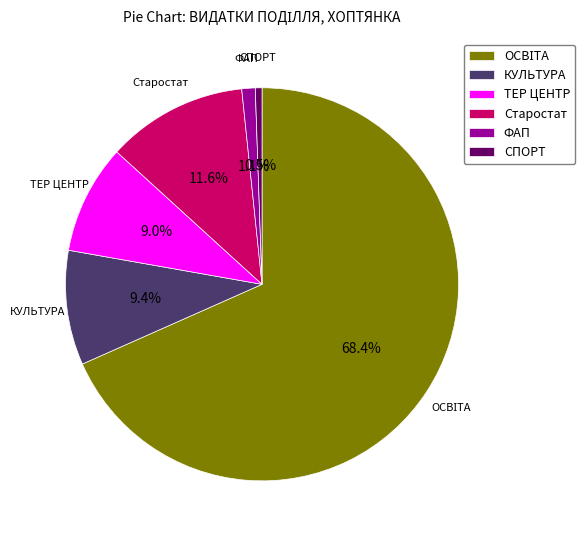

What is the ratio of the value at ТЕР ЦЕНТР to the value at Старостат?

0.8